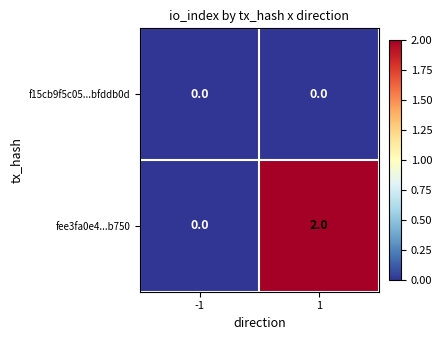

Between -1 and 1, which series saw the biggest shift?

fee3fa0e4...b750